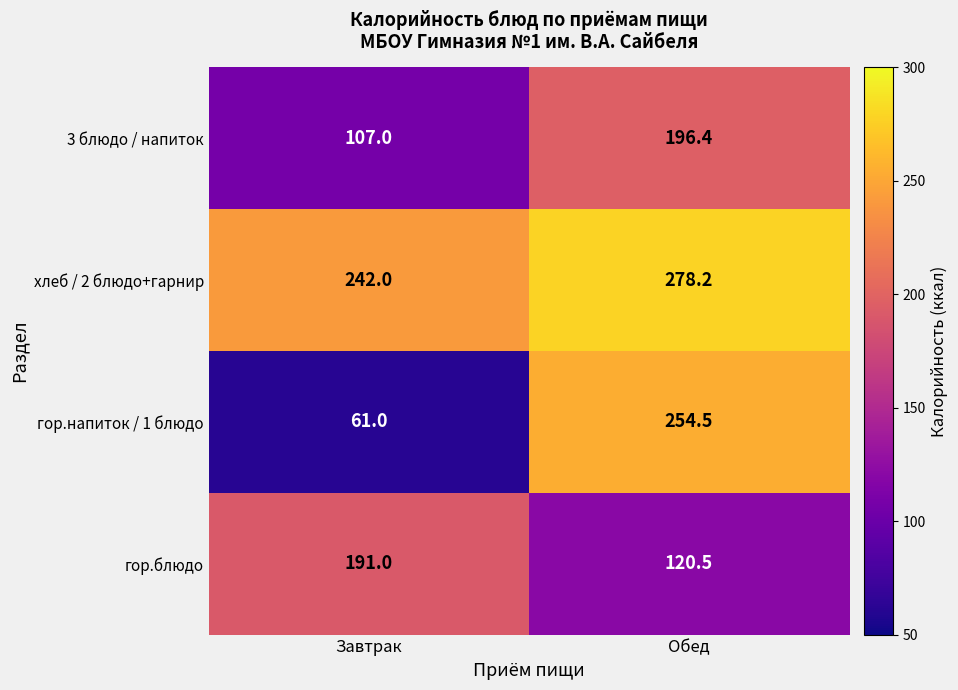

At Завтрак, list the series in order from largest to smallest.

хлеб / 2 блюдо+гарнир, гор.блюдо, 3 блюдо / напиток, гор.напиток / 1 блюдо